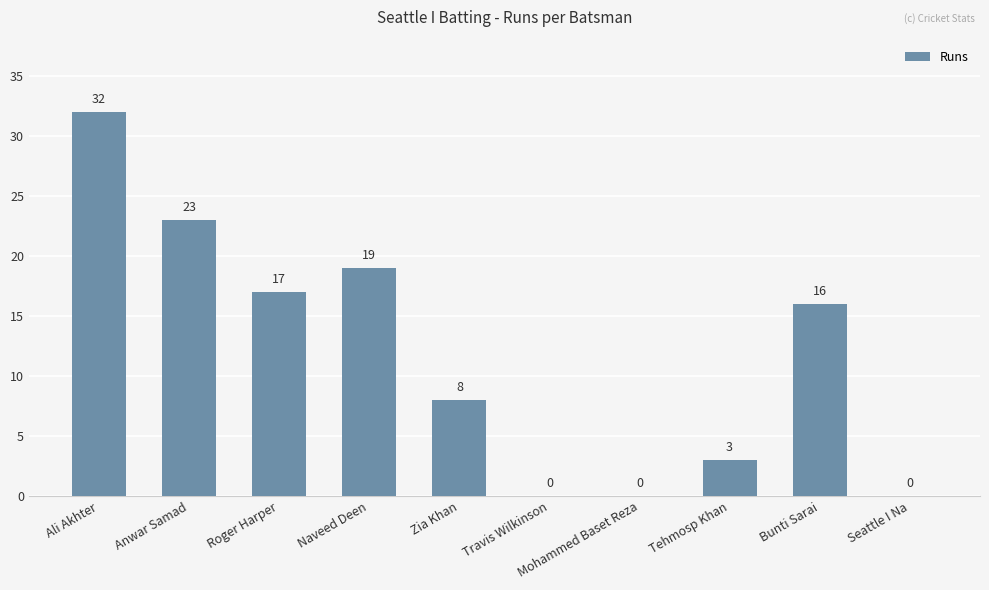

What is the greatest value displayed?

32